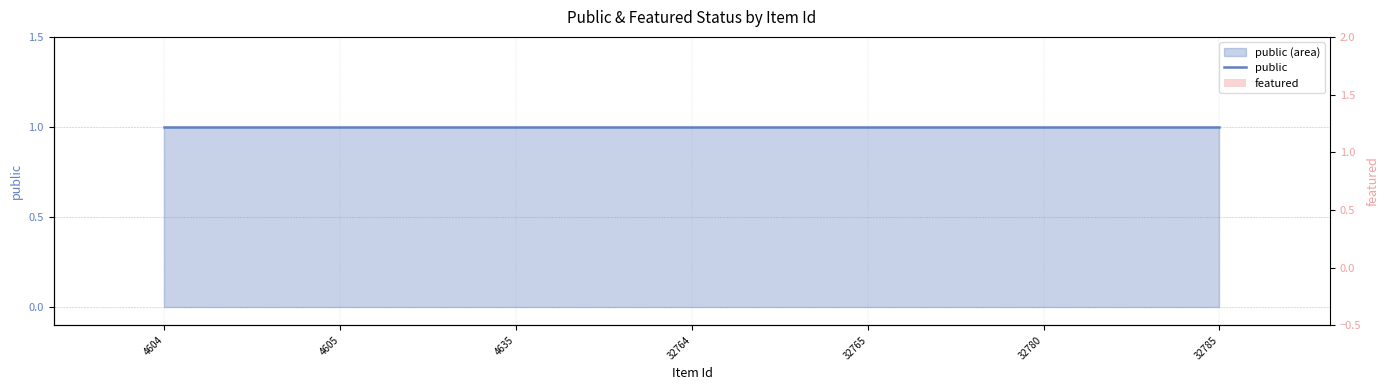

Is it true that public equals 1 at 4605?

True